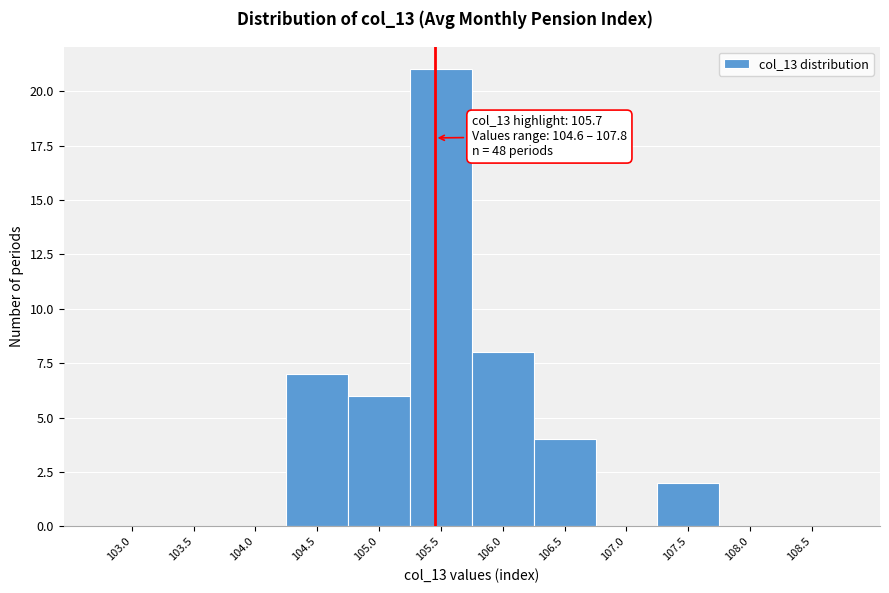

Reading left to right, list all the values displayed in this chart.

103.0=0	103.5=0	104.0=0	104.5=7	105.0=6	105.5=21	106.0=8	106.5=4	107.0=0	107.5=2	108.0=0	108.5=0